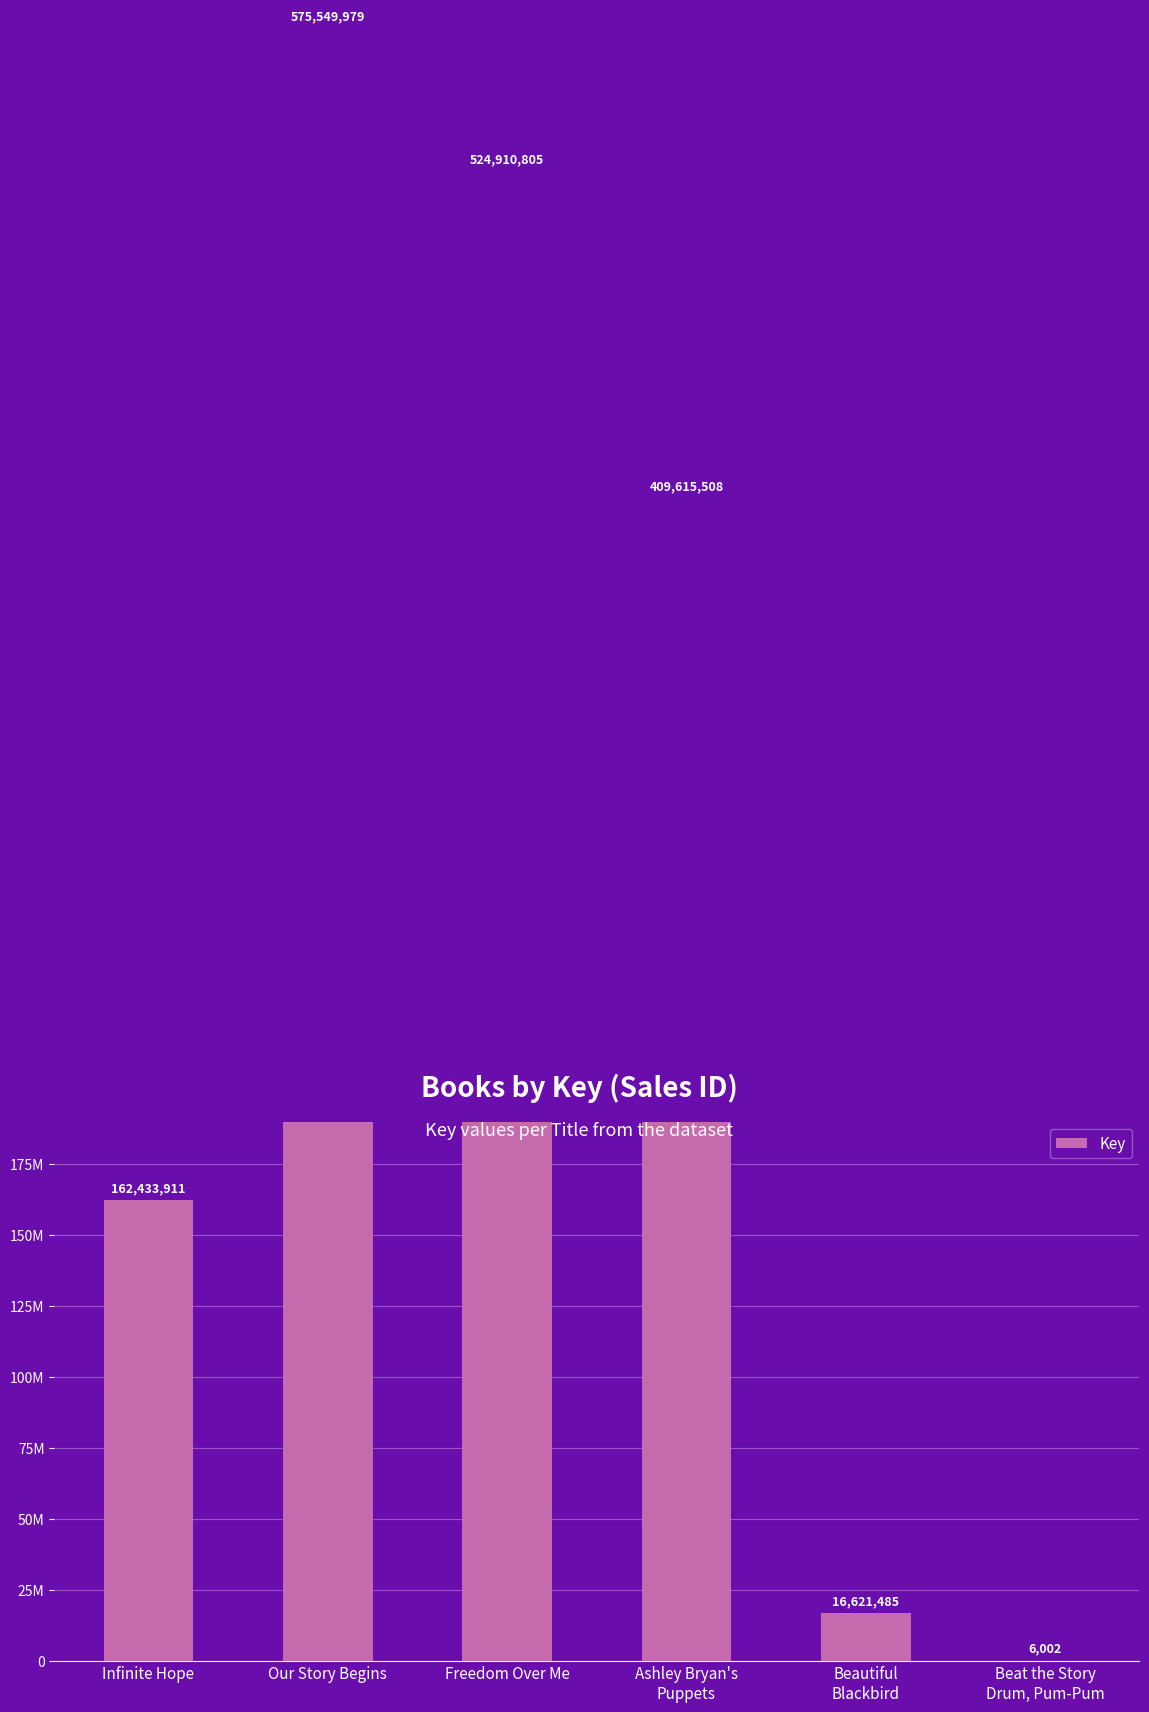

Rank the categories by value from lowest to highest.

Beat the Story
Drum, Pum-Pum, Beautiful
Blackbird, Infinite Hope, Ashley Bryan's
Puppets, Freedom Over Me, Our Story Begins